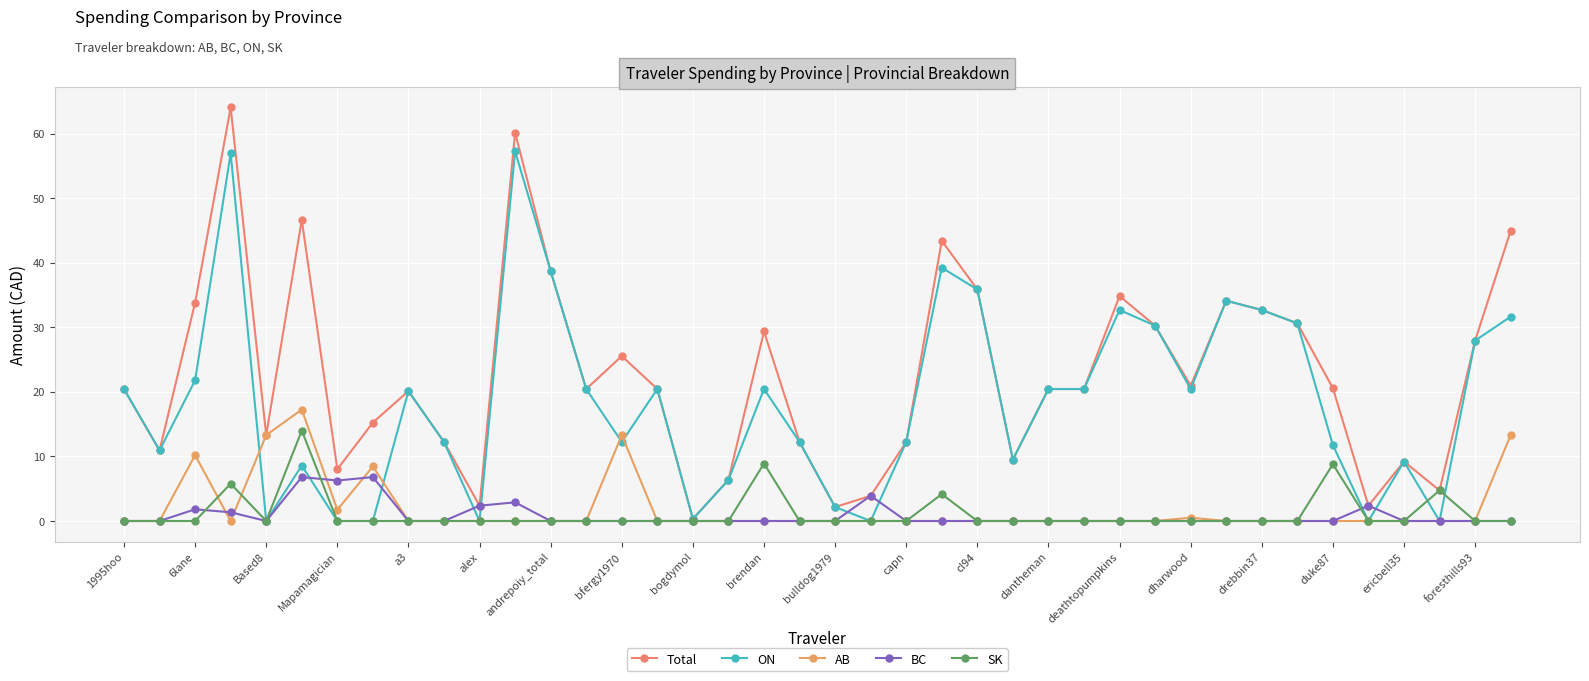

Count the number of categories in the chart.

40